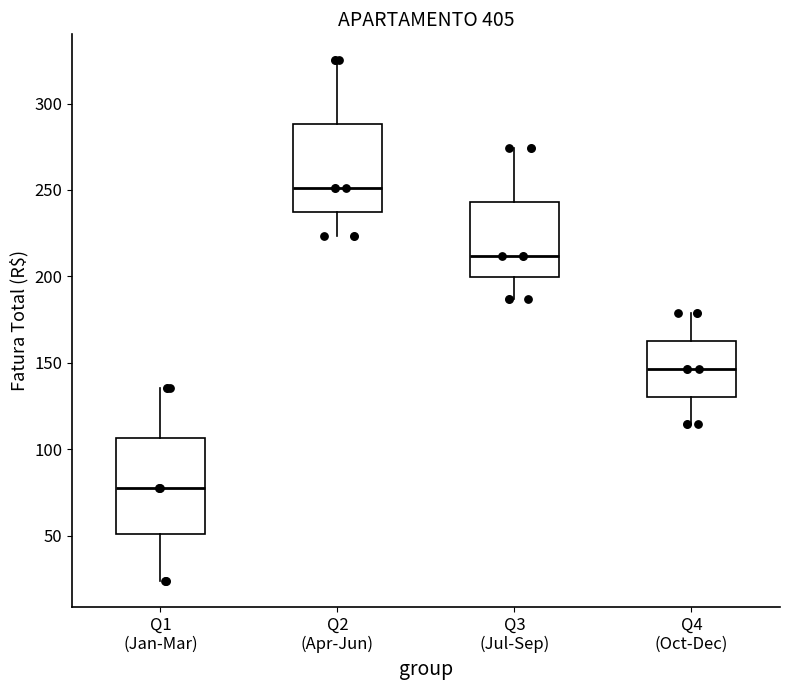

Reading left to right, transcribe this box plot: for each box, give where its median line is, the range the box spans, and where its two whiskers end, as read against the y-axis. The values are not printed on the chart, so give them approximately, as read against the axis.

Q1 (Jan-Mar): median 80, box 50 to 105, whiskers 25 to 135
Q2 (Apr-Jun): median 250, box 235 to 290, whiskers 225 to 325
Q3 (Jul-Sep): median 210, box 200 to 245, whiskers 185 to 275
Q4 (Oct-Dec): median 145, box 130 to 160, whiskers 115 to 180